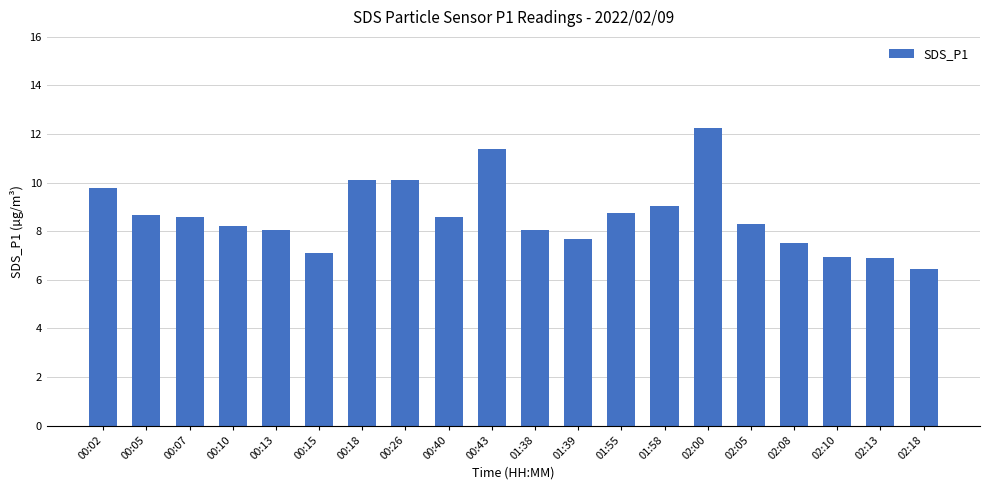

Count the number of values greater than 8.

14